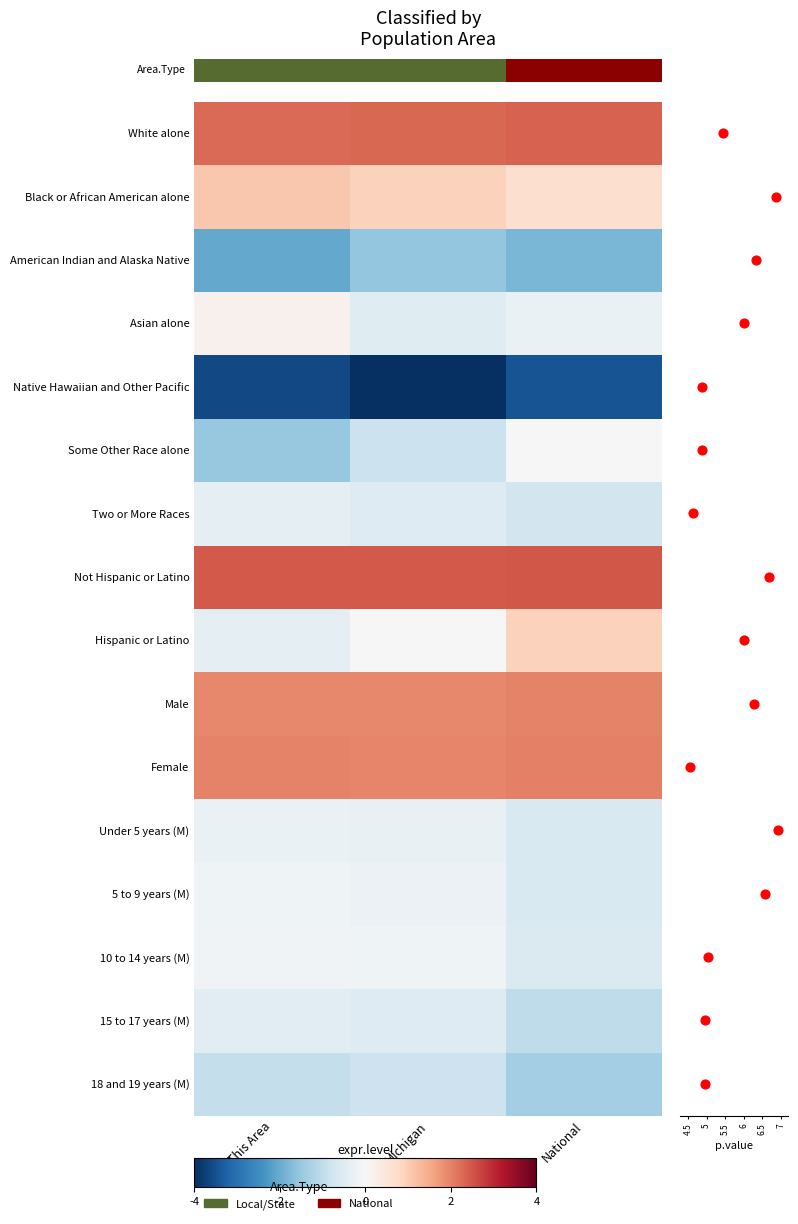

Between This Area and National, which is larger?

National